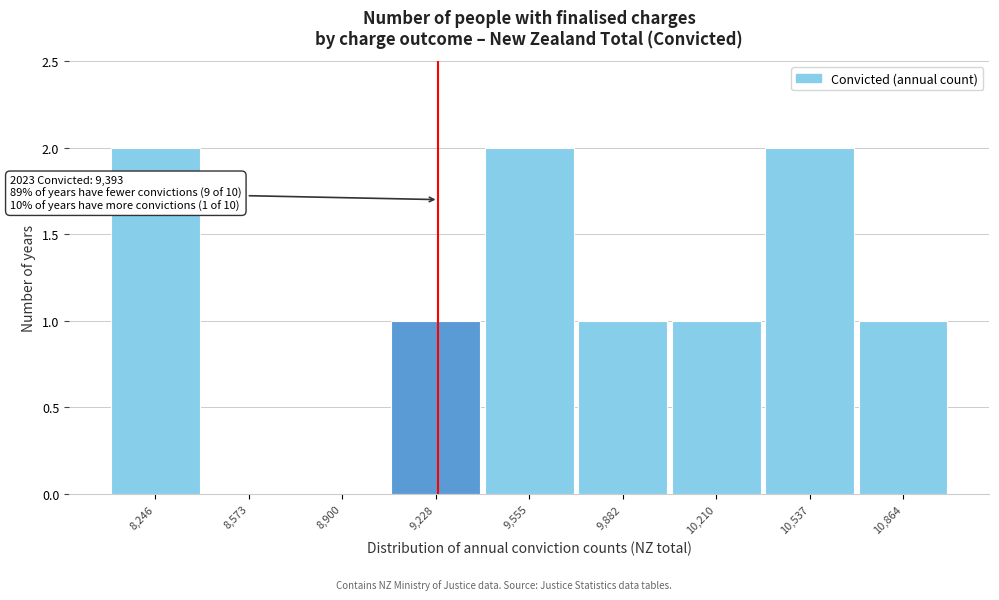

Reading right to left, transcribe all the data shown in this chart.

10,864=1	10,537=2	10,210=1	9,882=1	9,555=2	9,228=1	8,900=0	8,573=0	8,246=2